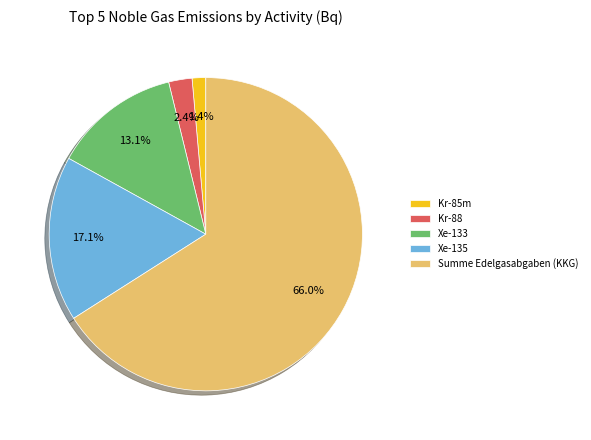

To the nearest percent, what portion does Summe Edelgasabgaben (KKG) represent?

66%